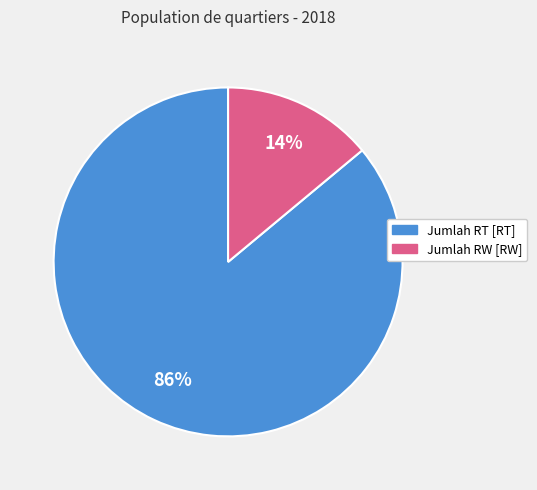

Which has a higher value, Jumlah RT [RT] or Jumlah RW [RW]?

Jumlah RT [RT]